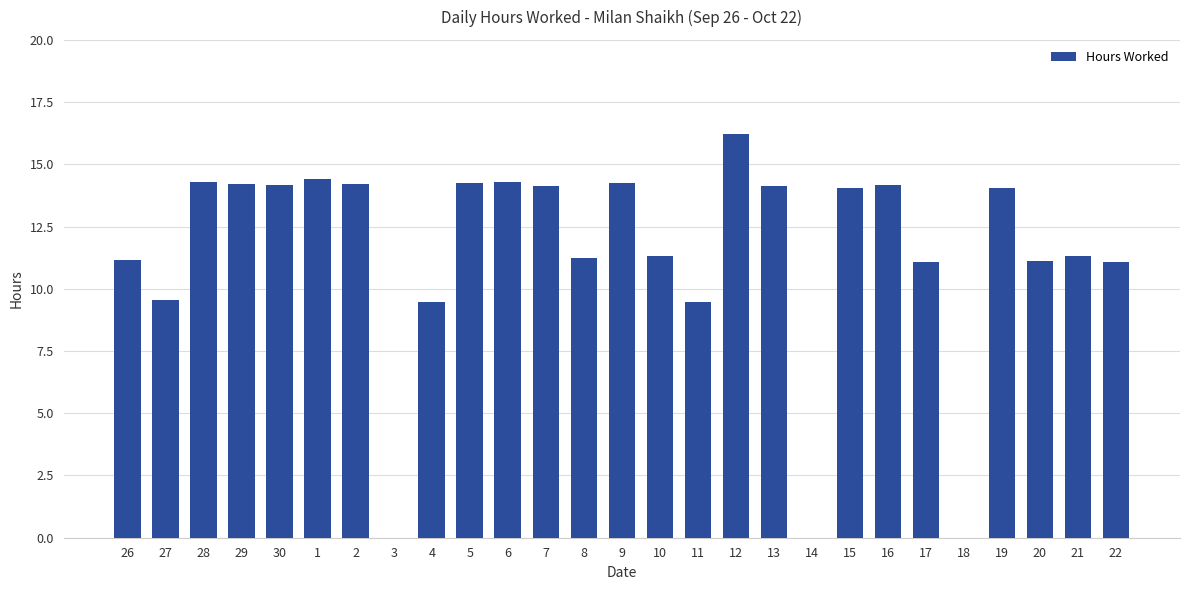

What is the sum of the values at 7 and 26?

25.3